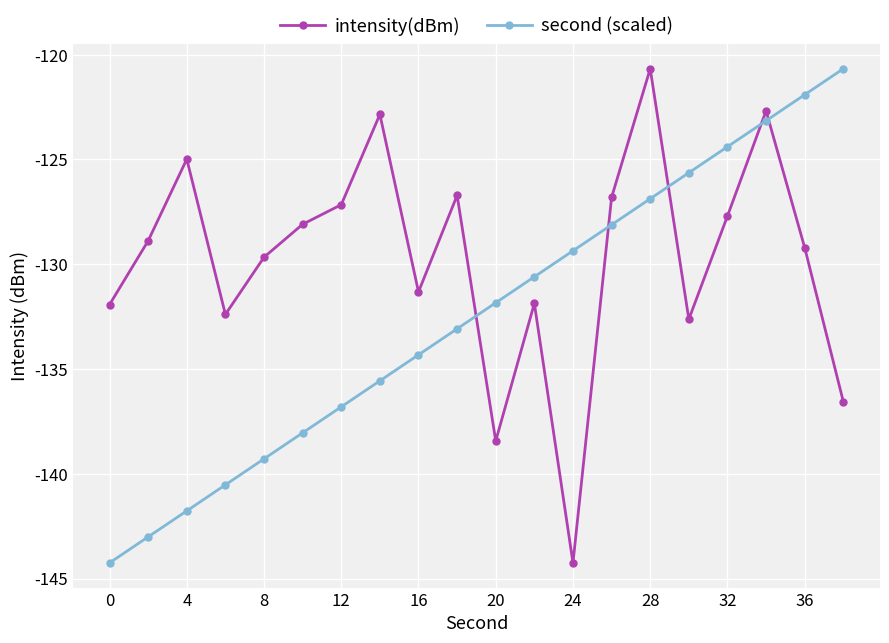

True or false: intensity(dBm) and second (scaled) intersect in this chart.

True